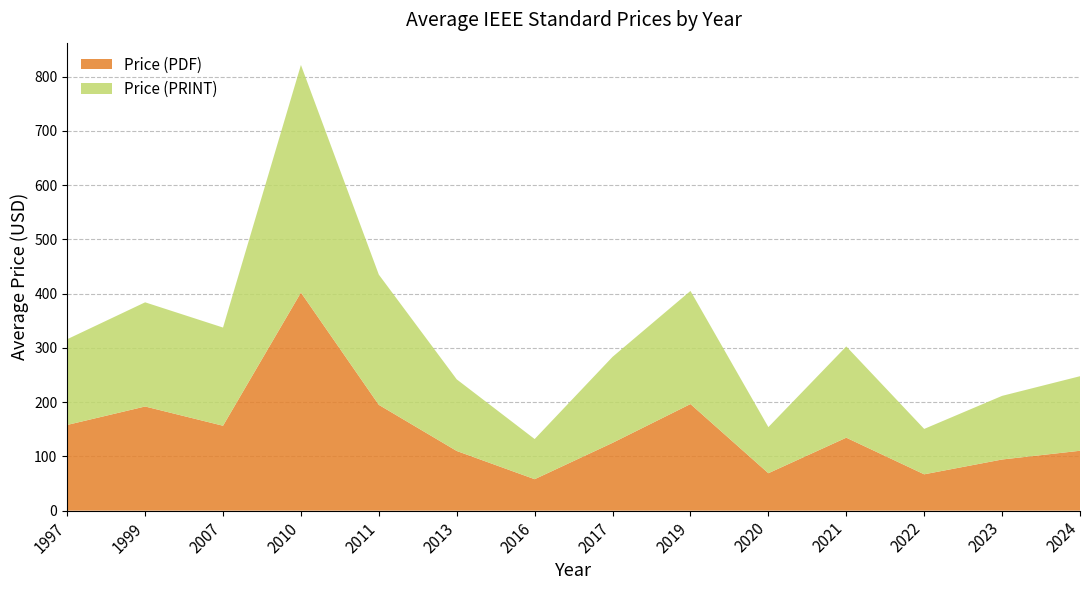

What value does the Price (PDF) series have at 2019?

196.5